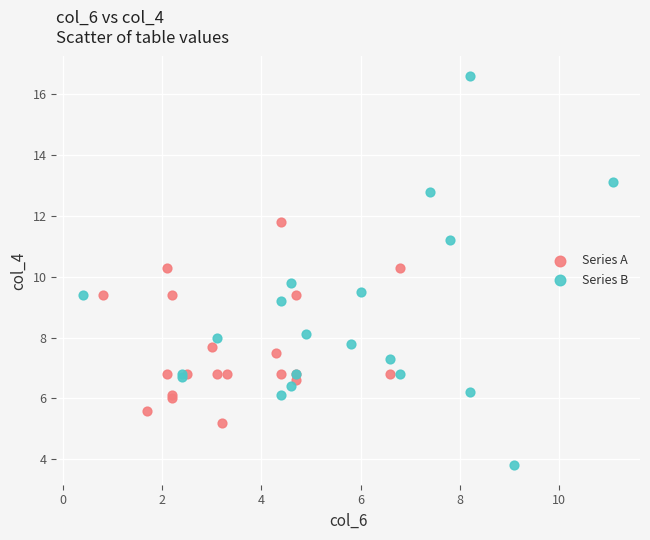

Which series reaches the minimum Y coordinate?

Series B